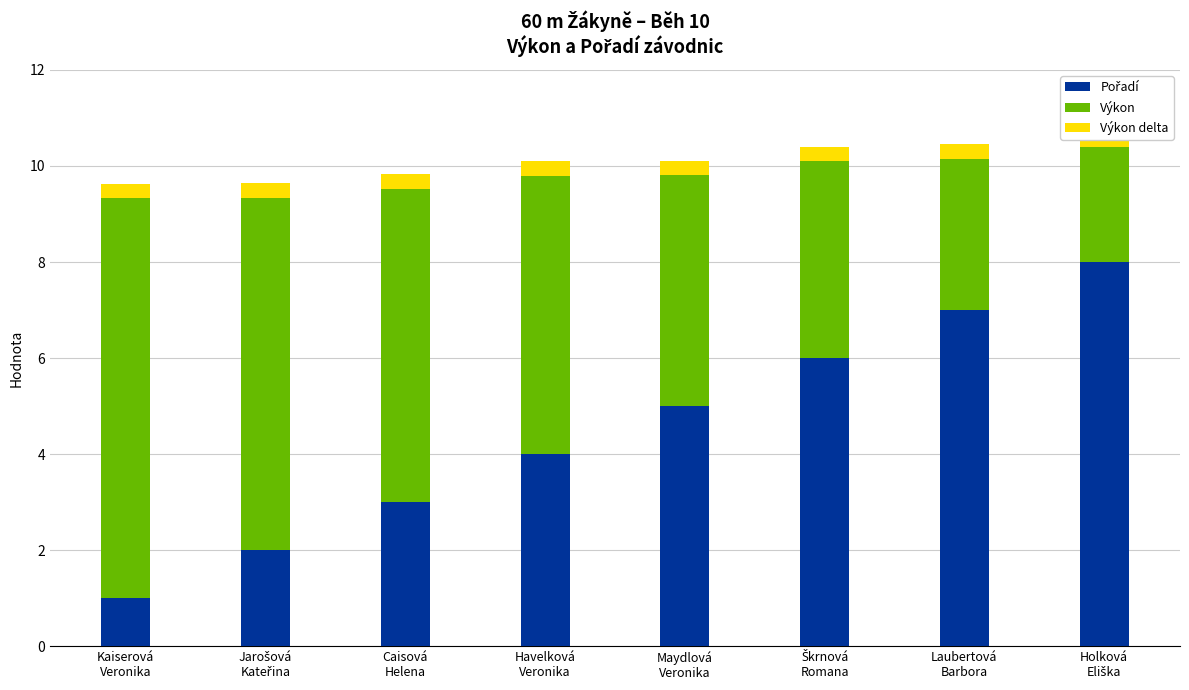

What value does the Výkon series have at Jarošová
Kateřina?

7.3